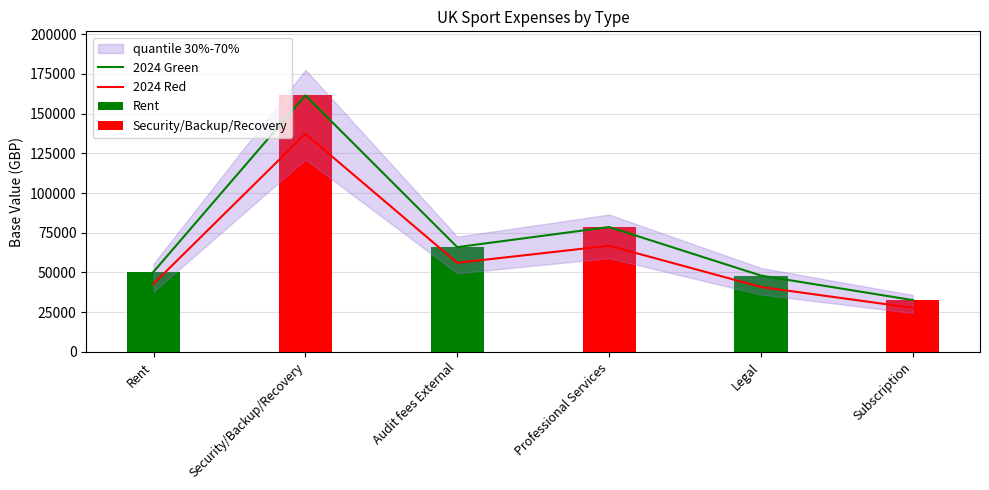

Does the chart contain any negative values?

No